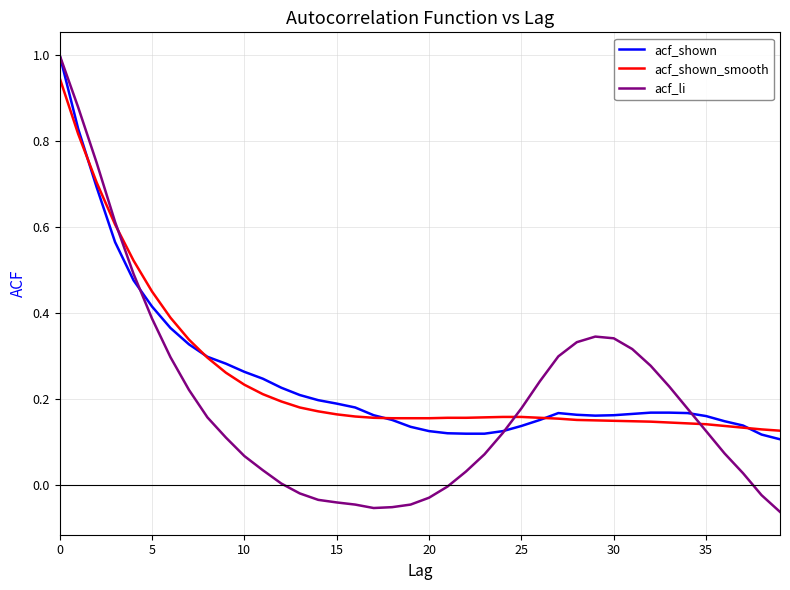

Which series has the widest spread of values?

acf_li